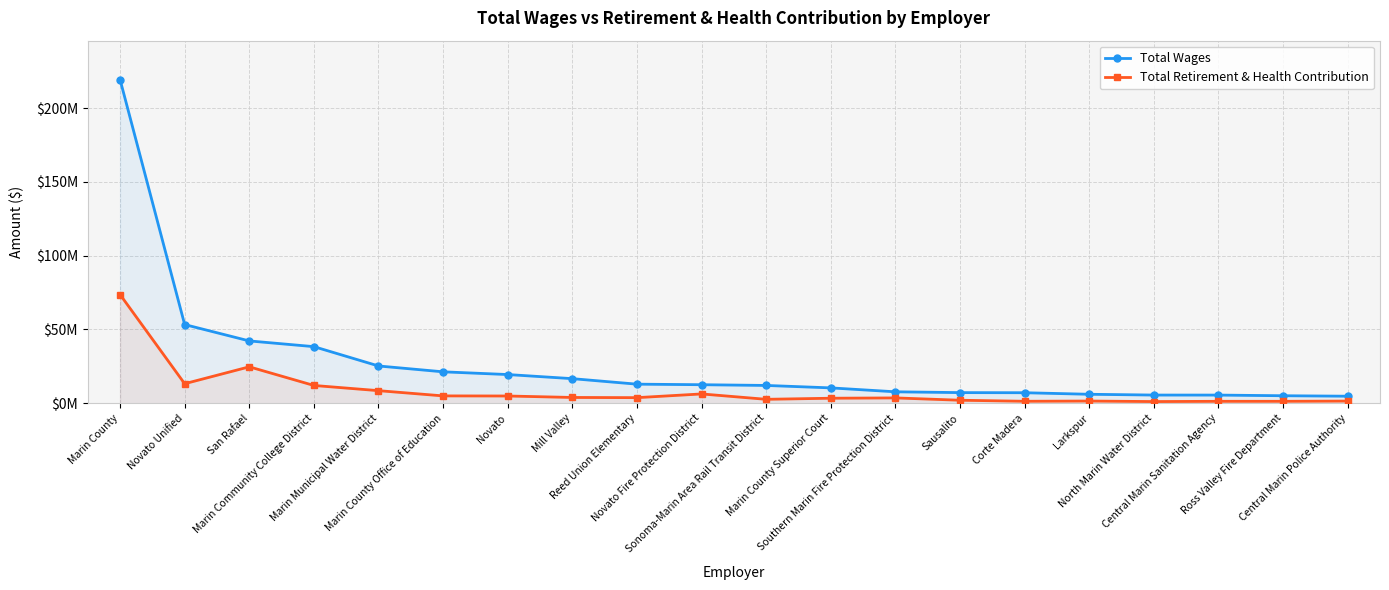

What is the difference between the Total Wages values at Marin County Superior Court and Southern Marin Fire Protection District?

2656244